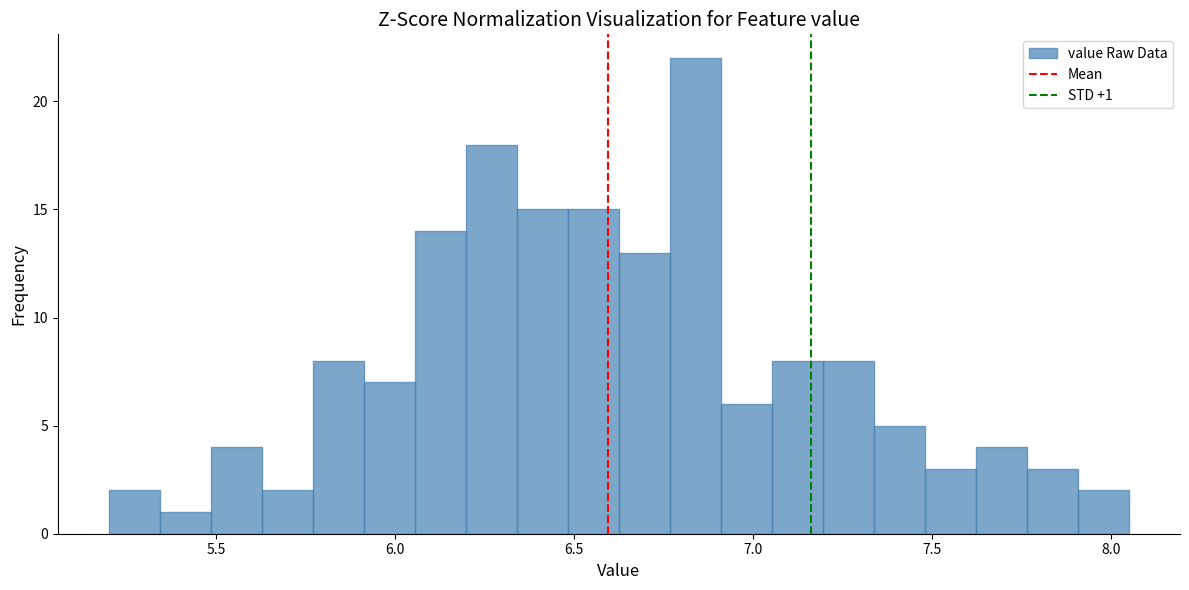

Read against the x-axis, roughly where is the centre of the tallest bar?

6.85